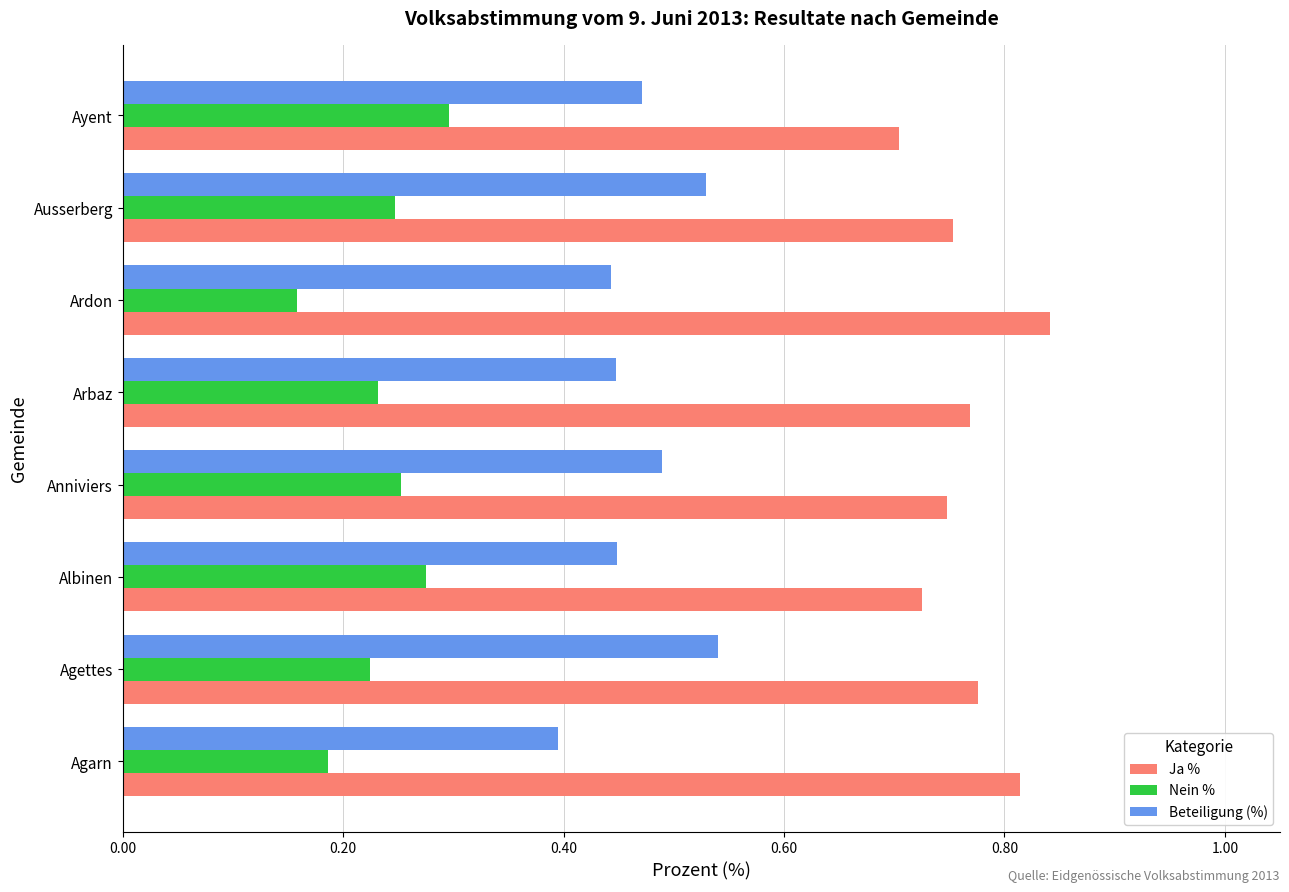

Rank the series by their average value, from lowest to highest.

Nein %, Beteiligung (%), Ja %